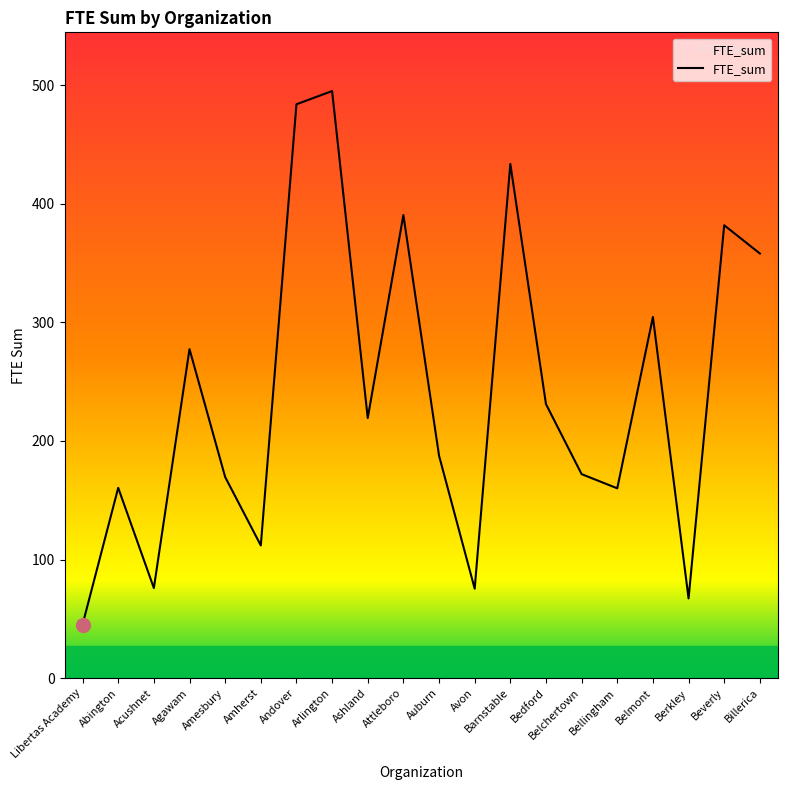

The value at Barnstable is 433.6. True or false?

True